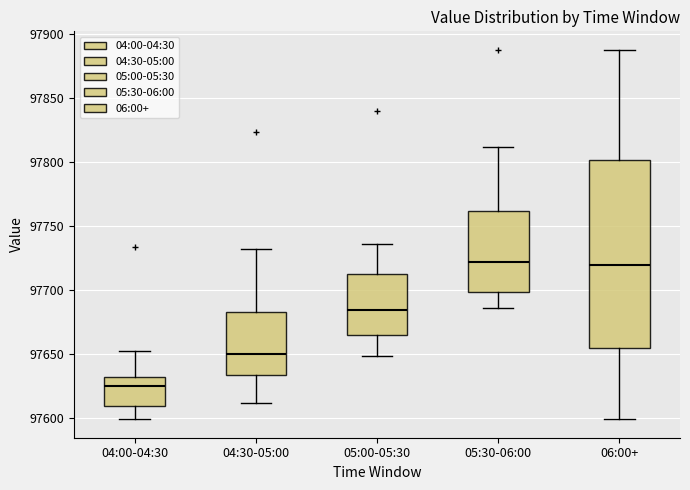

Which box has the lowest median line?

04:00-04:30